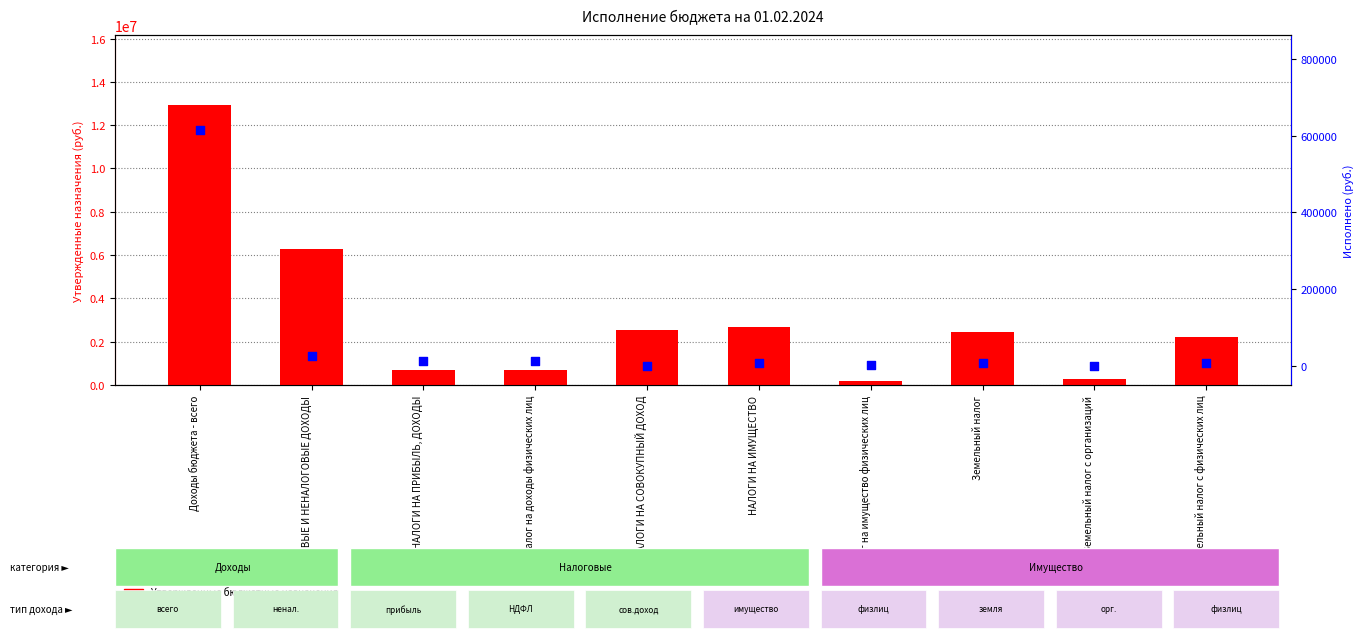

At how many categories does at least one series exceed 3733078?

2